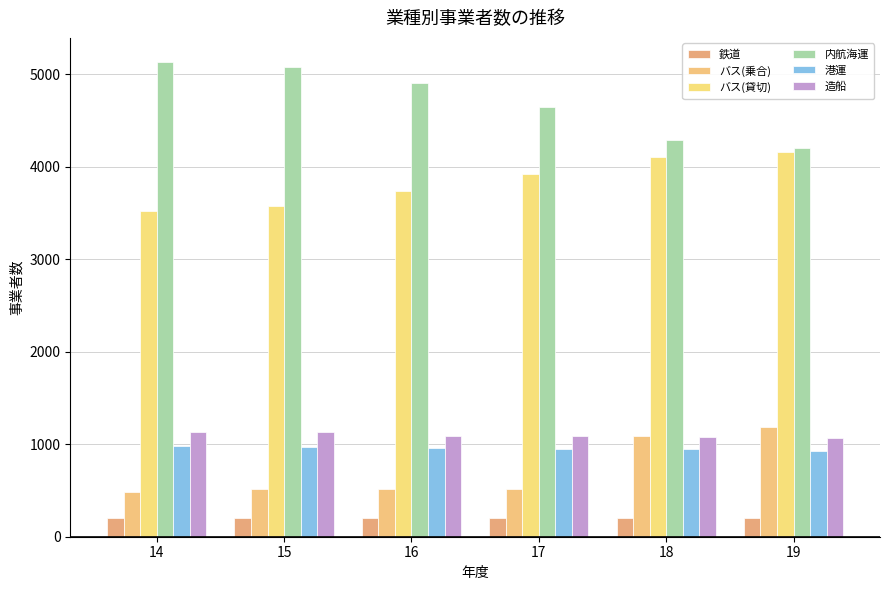

How many categories are shown in the chart?

6